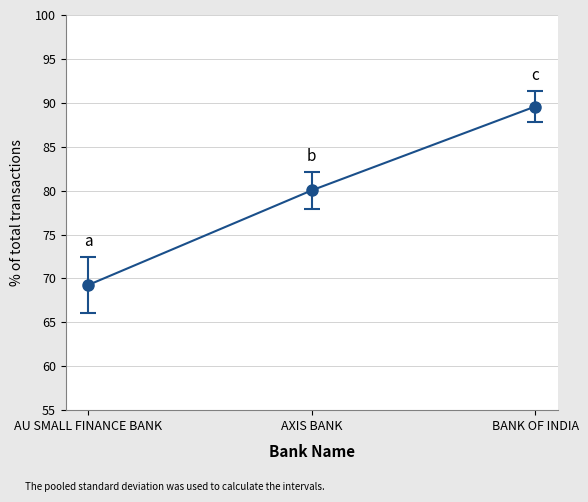

At which label does the data first exceed 80?

AXIS BANK